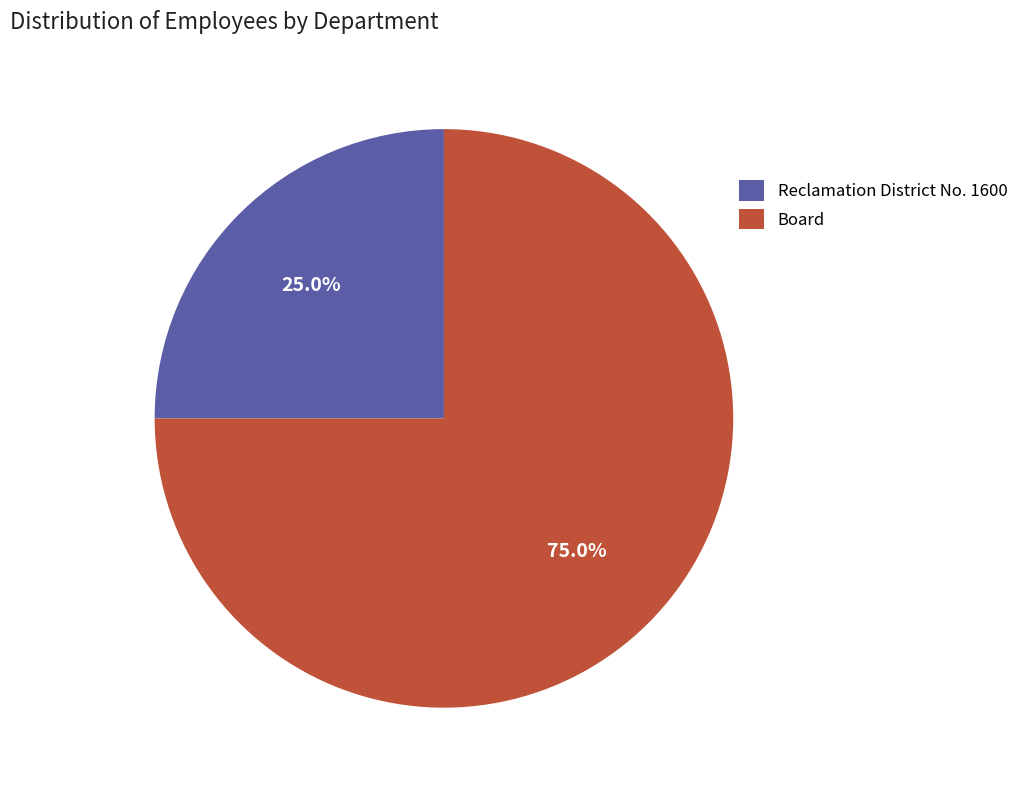

Rank the categories by value from lowest to highest.

Reclamation District No. 1600, Board